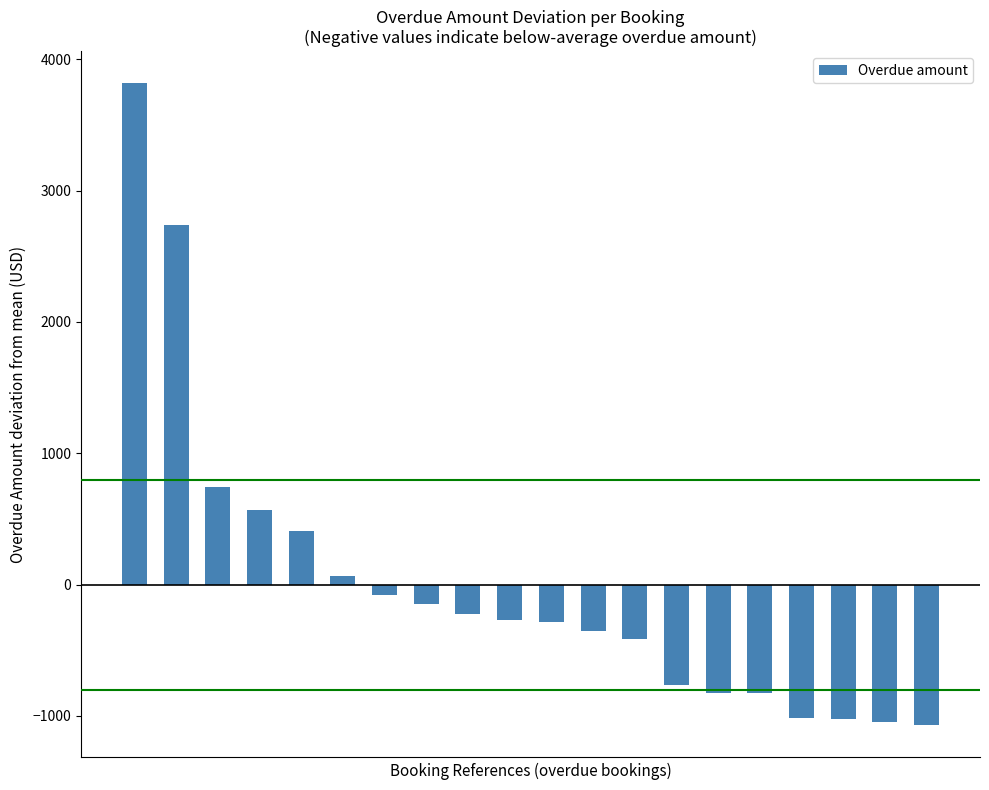

Count the number of data series in this chart.

1